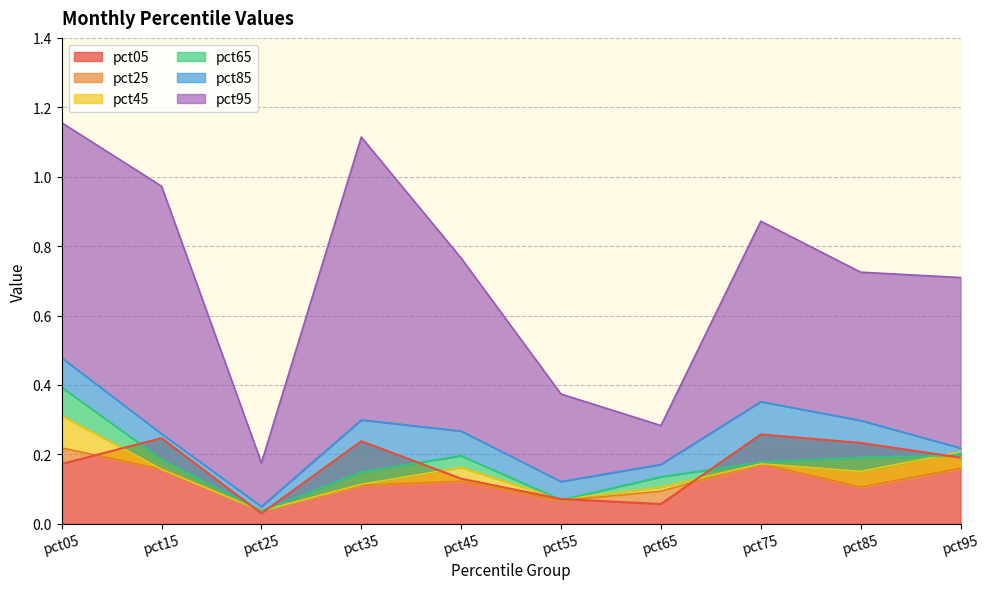

Is the value of pct45 at pct55 greater than the value of pct05 at pct15?

No